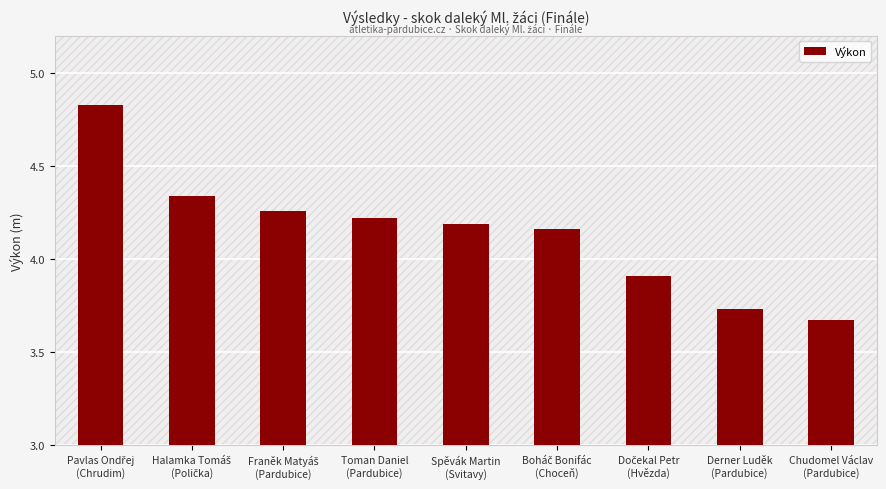

What is the average value?

4.1